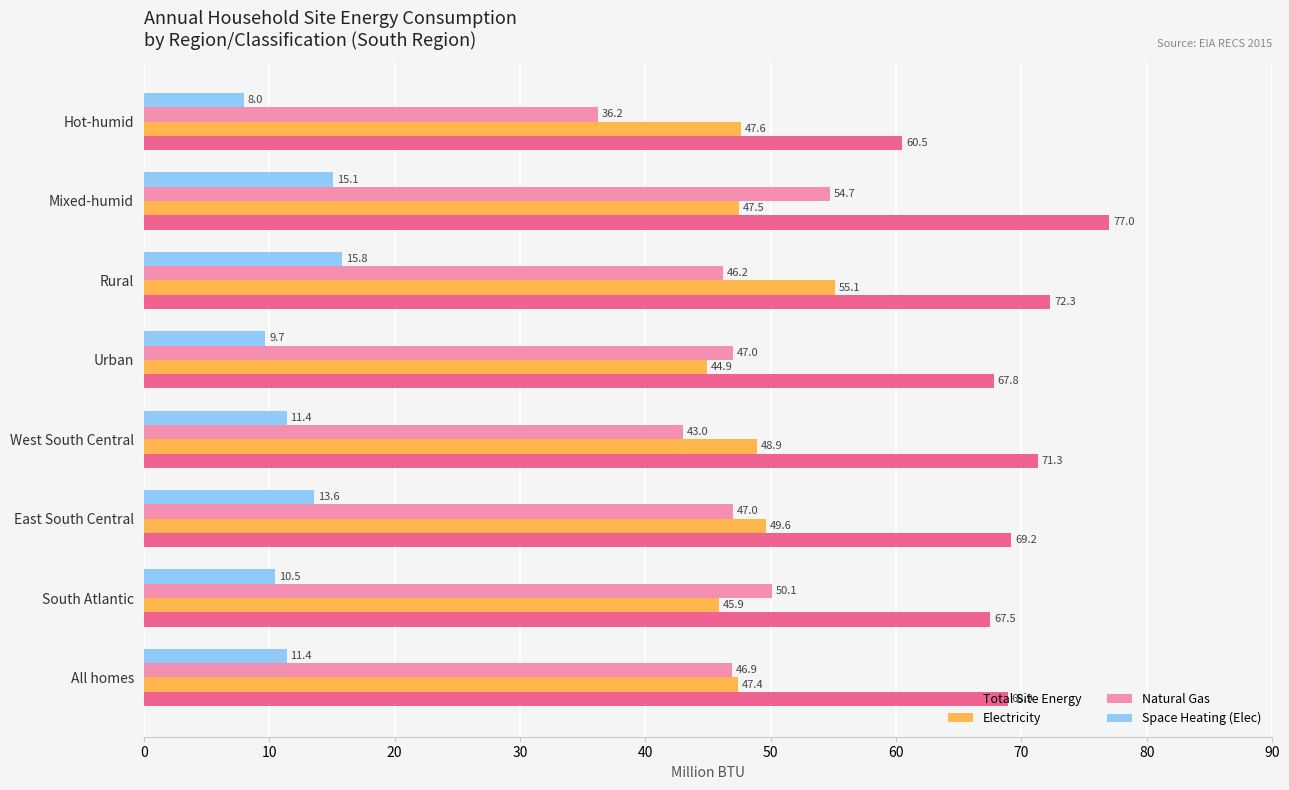

The Electricity series shows 66.4 at West South Central. True or false?

False